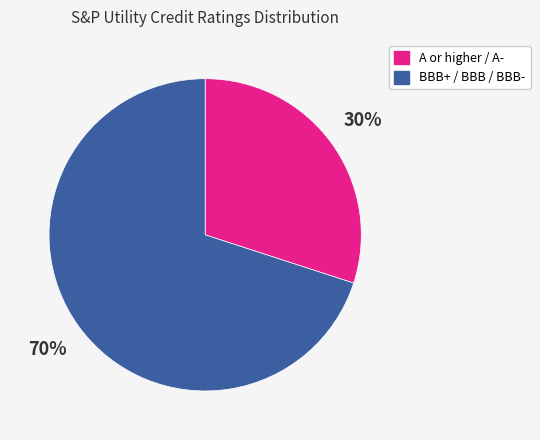

Does any single category account for the majority?

Yes